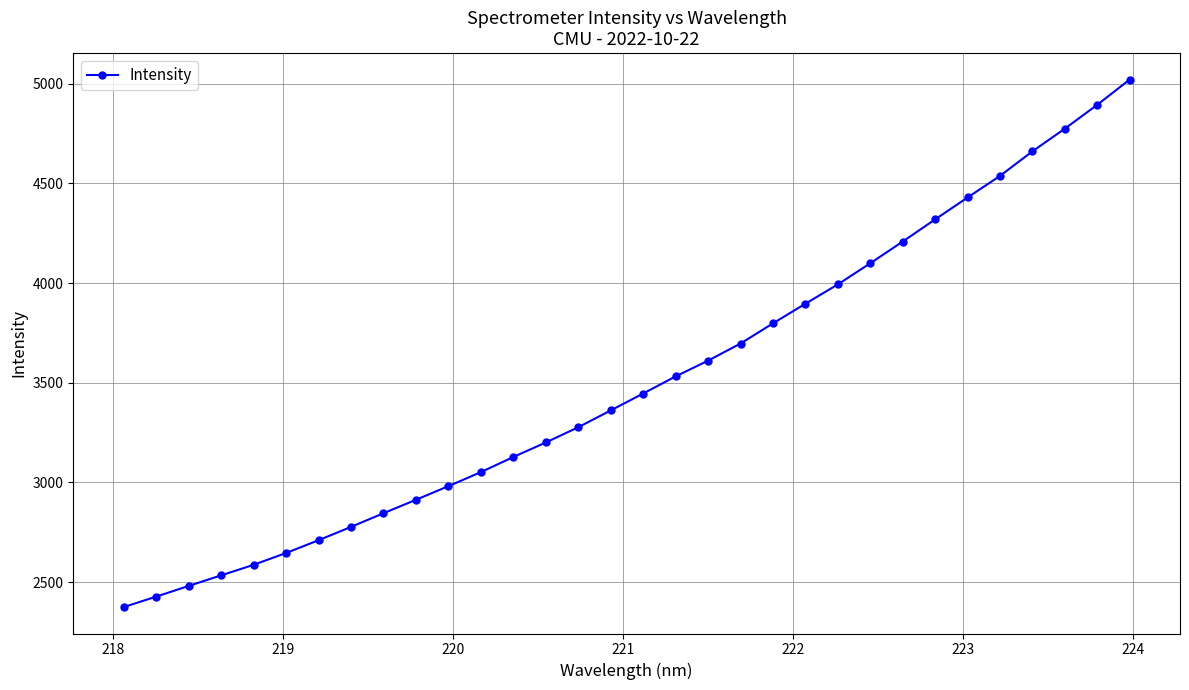

What is the average value?

3506.7